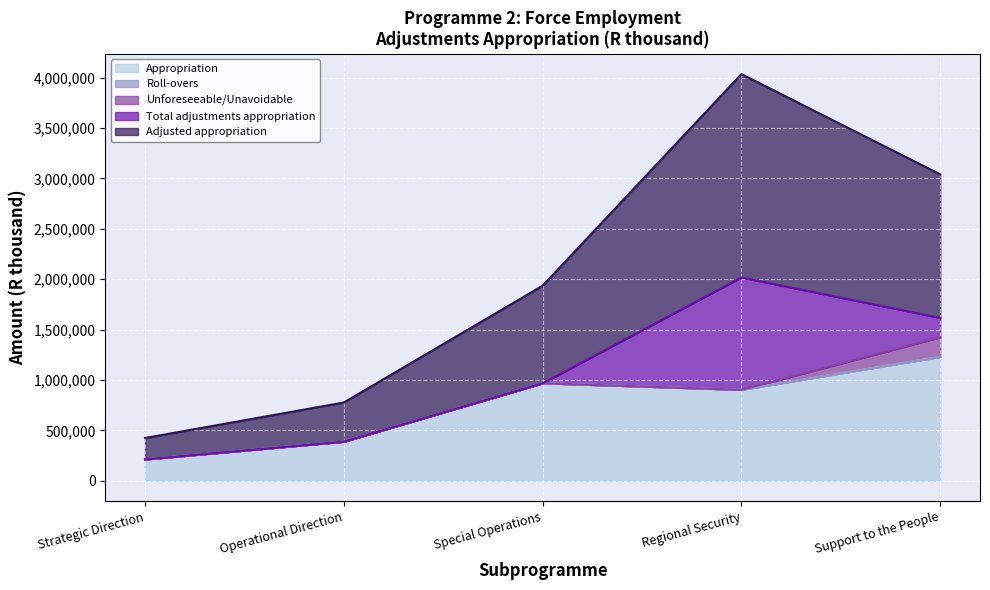

Reading left to right, extract all data points from this chart.

Appropriation: Strategic Direction=212299	Operational Direction=388447	Special Operations=967587	Regional Security=902665	Support to the People=1229286
Roll-overs: Strategic Direction=0	Operational Direction=0	Special Operations=0	Regional Security=0	Support to the People=0
Unforeseeable/Unavoidable: Strategic Direction=0	Operational Direction=0	Special Operations=0	Regional Security=0	Support to the People=193450
Total adjustments appropriation: Strategic Direction=0	Operational Direction=0	Special Operations=0	Regional Security=1114256	Support to the People=193450
Adjusted appropriation: Strategic Direction=212299	Operational Direction=388447	Special Operations=967587	Regional Security=2016921	Support to the People=1422736